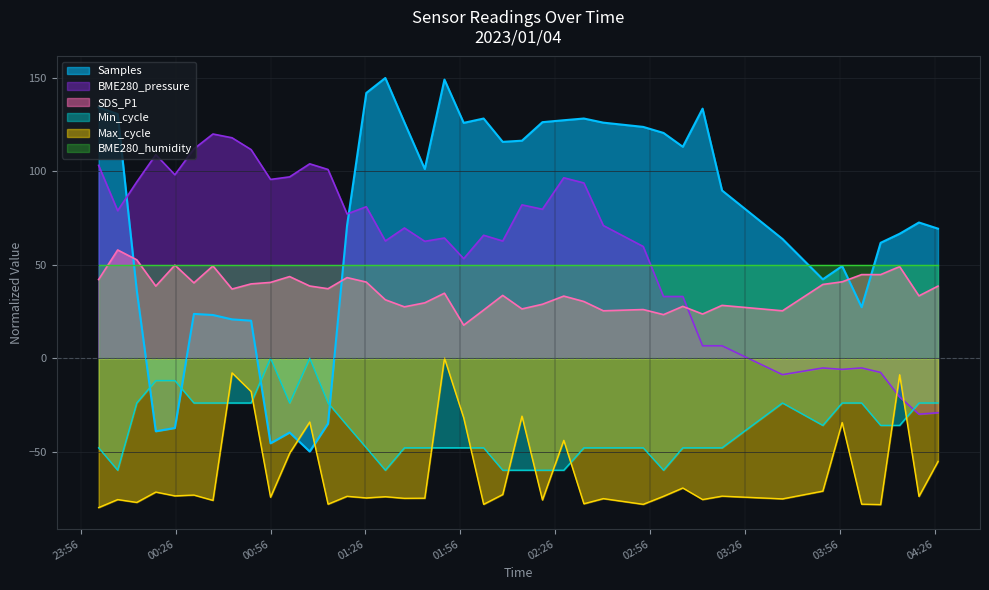

Read the BME280_pressure value at 2023/01/04 00:25:46.

98.2